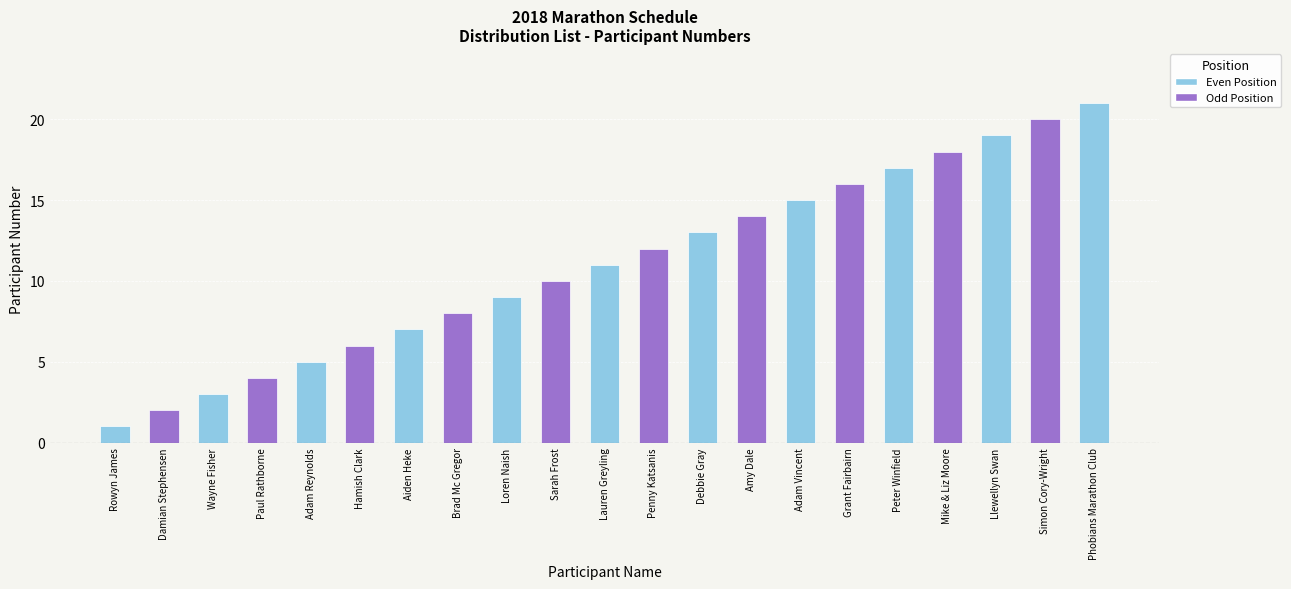

What is the sum of the values at Phobians Marathon Club and Penny Katsanis?

33